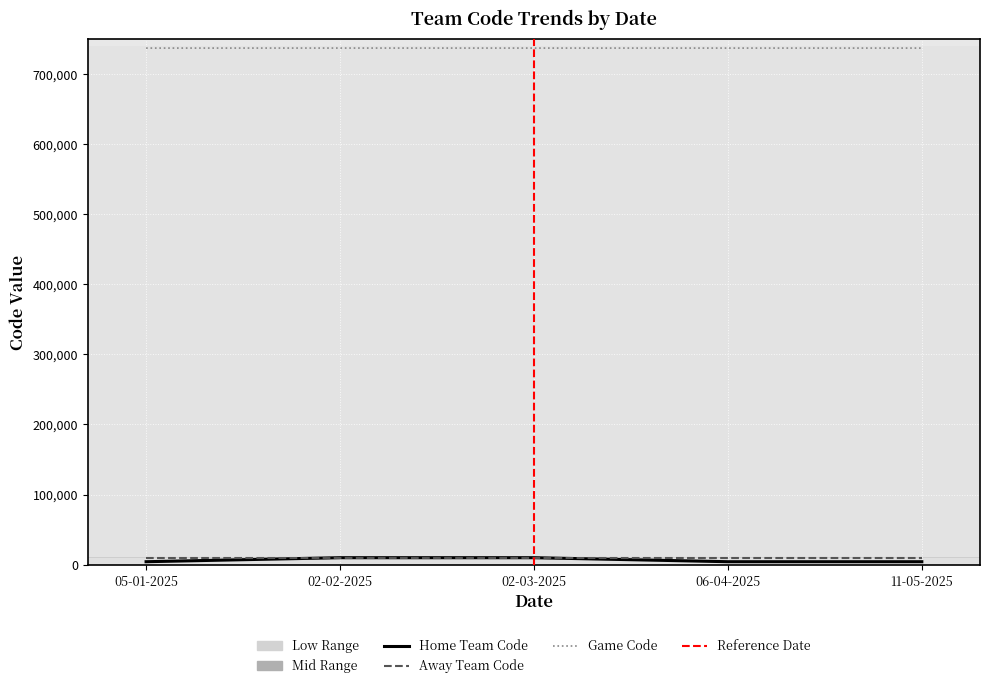

What is the difference between the second highest and minimum values in the Game Code series?

8